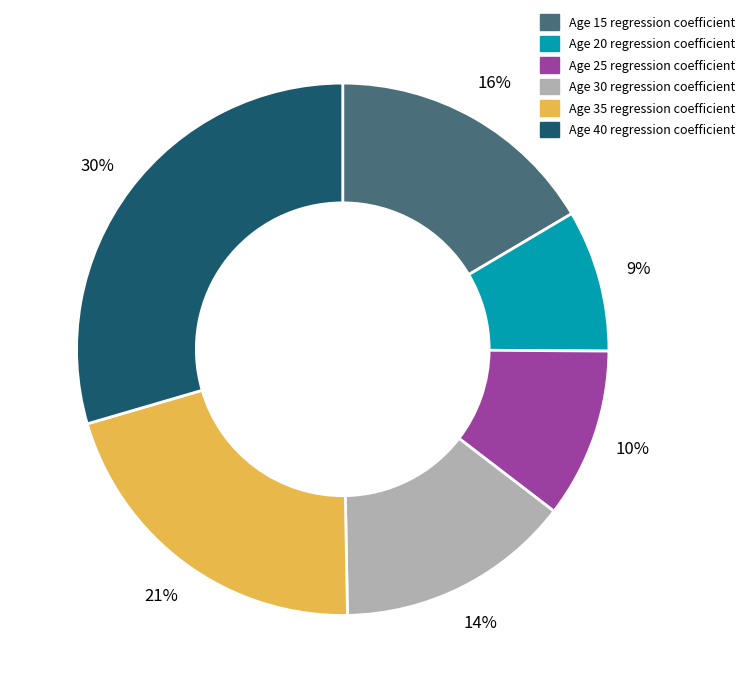

Is there a majority slice in this chart?

No